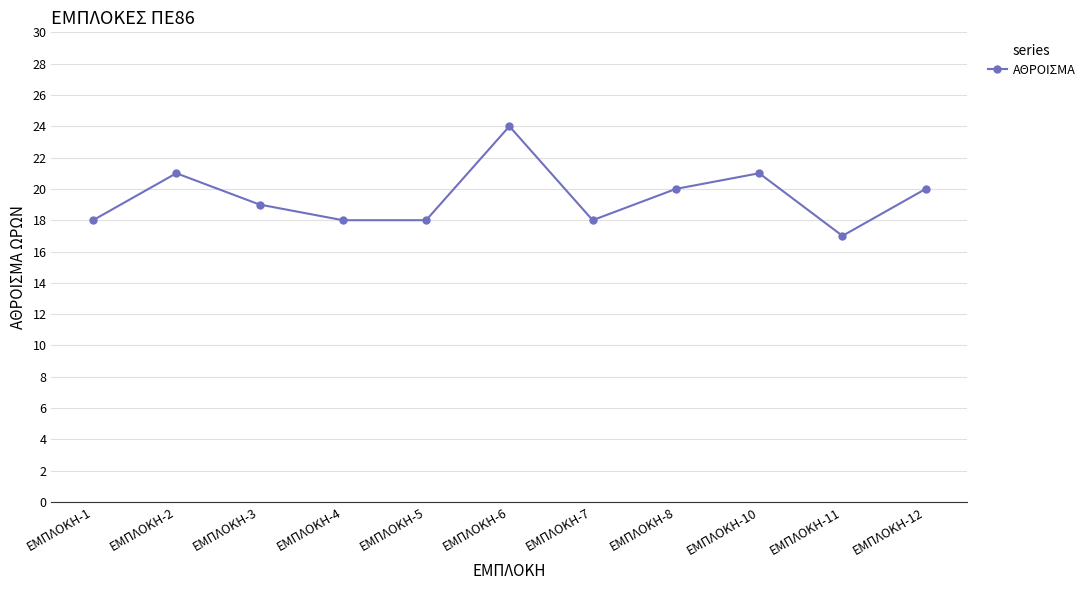

What is the difference between the second highest and minimum values?

4